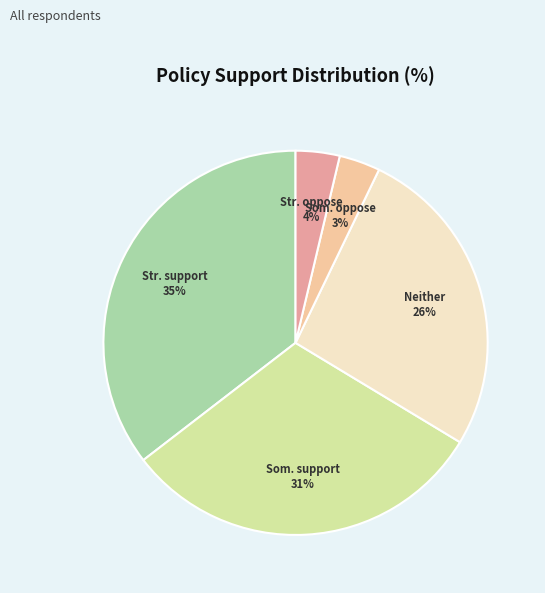

How many segments does this pie chart have?

5